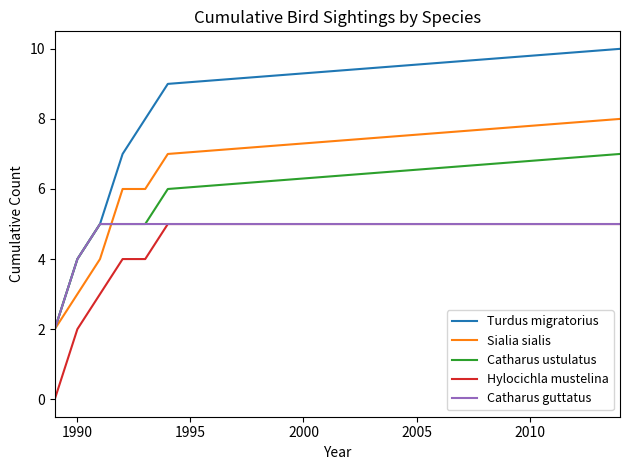

Which series has the largest range (max minus min)?

Turdus migratorius